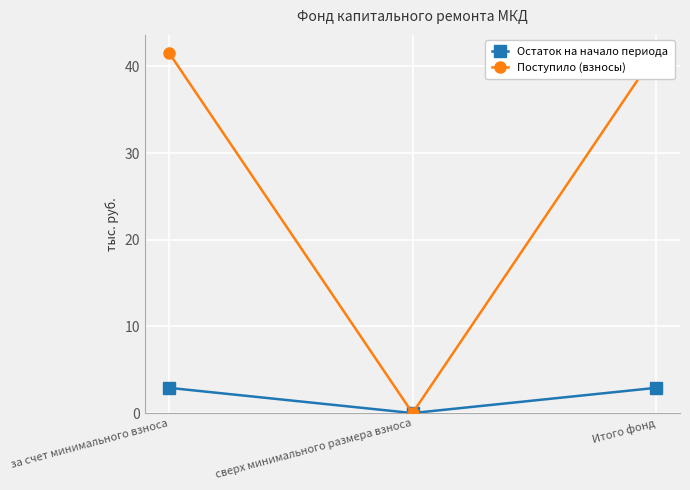

What is the sum of all Поступило (взносы) values?

83.1